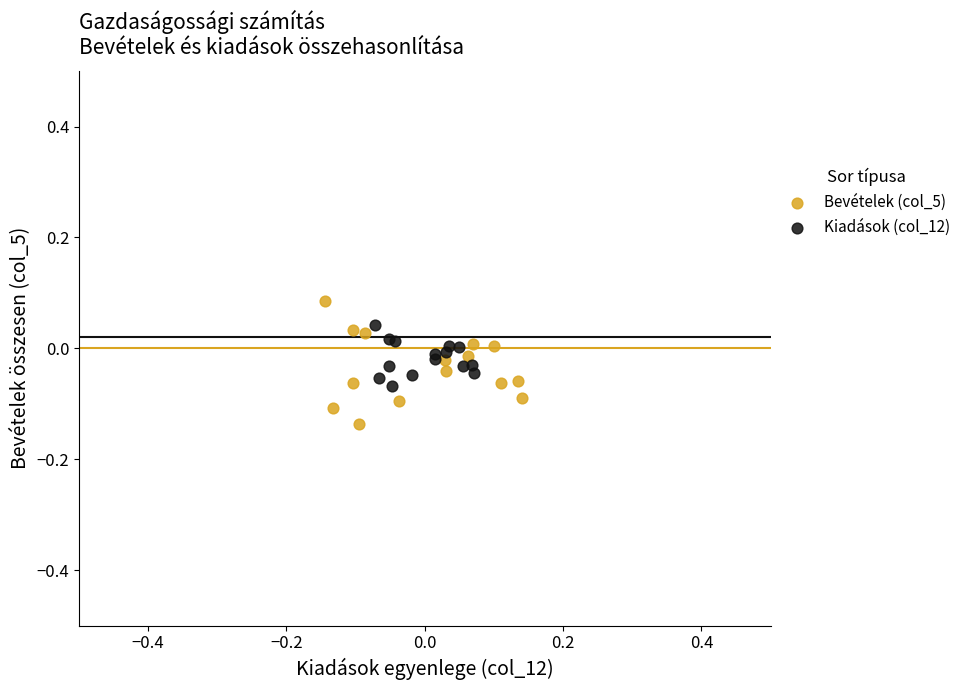

Which series has the widest spread of Y values?

Bevételek (col_5)